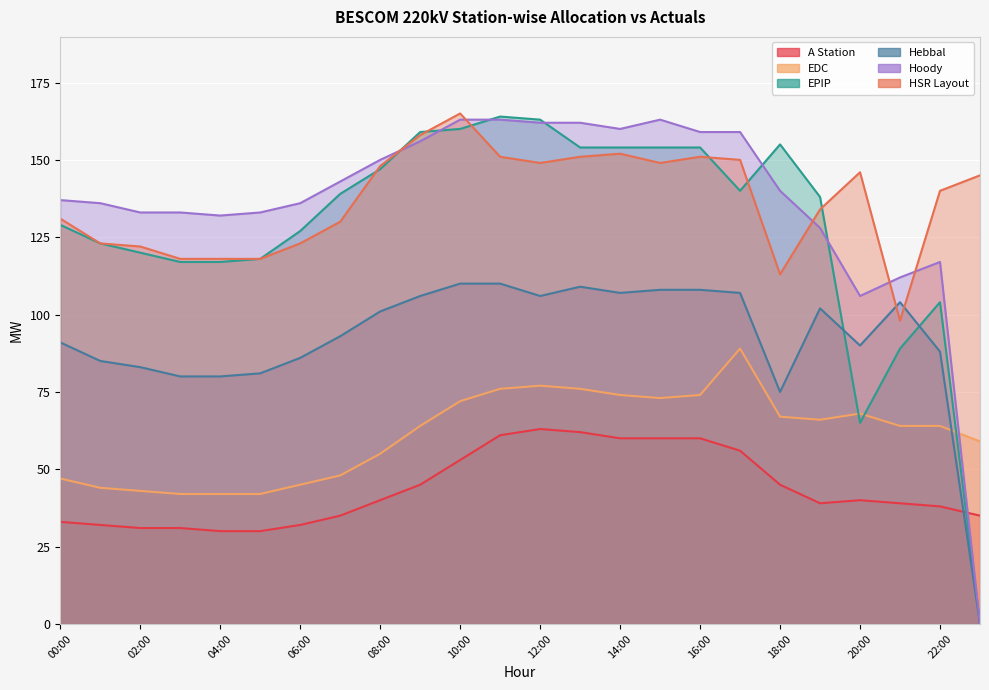

What position from the right is 07:00?

17